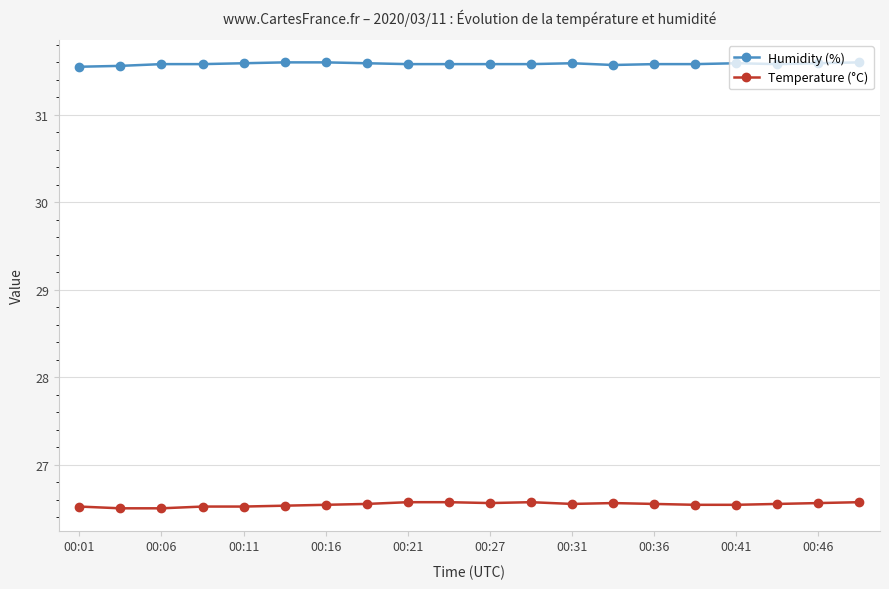

List the series in order of their peak value, highest first.

Humidity (%), Temperature (°C)